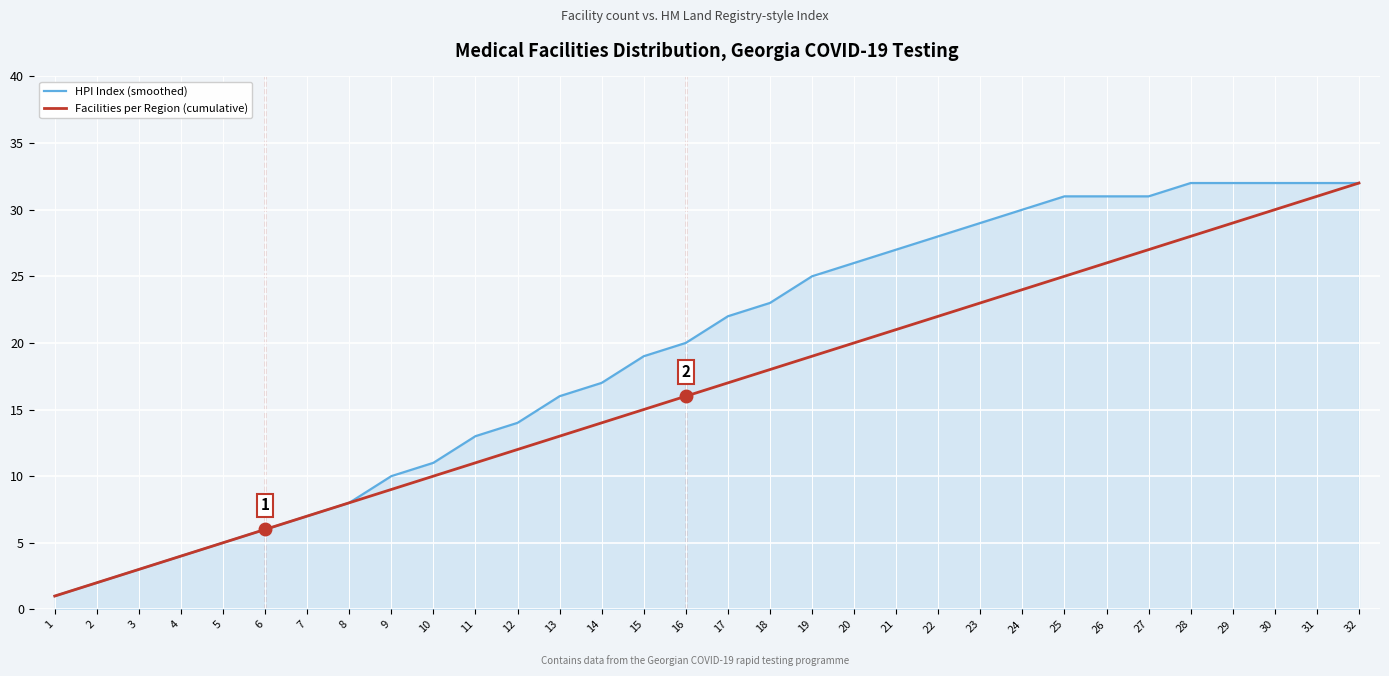

How many lines are shown in the chart?

2